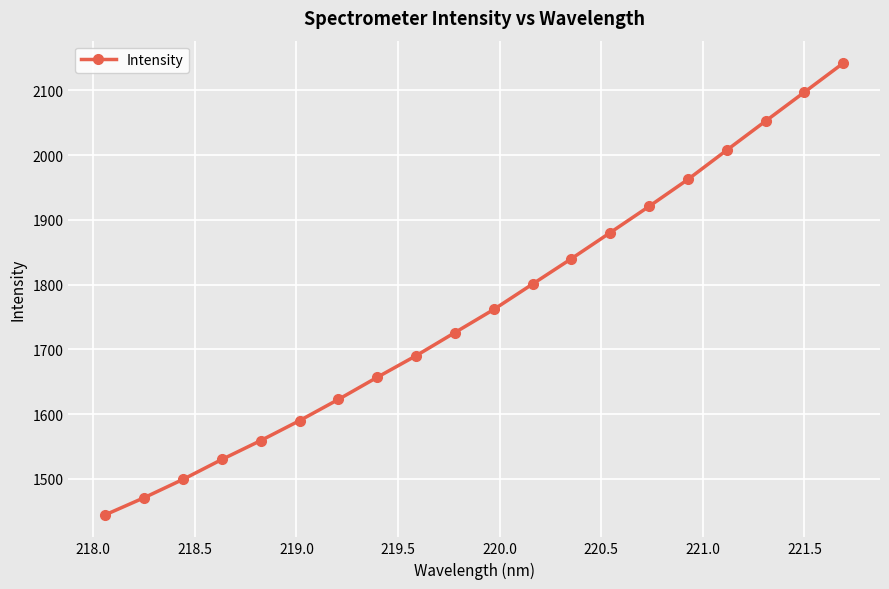

What is the difference between the maximum and minimum values?

697.1